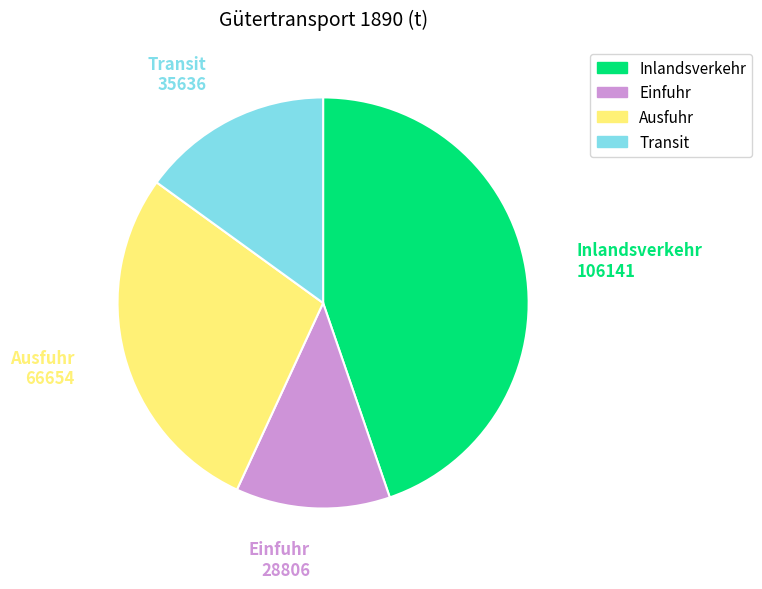

Rank the categories by value from highest to lowest.

Inlandsverkehr, Ausfuhr, Transit, Einfuhr